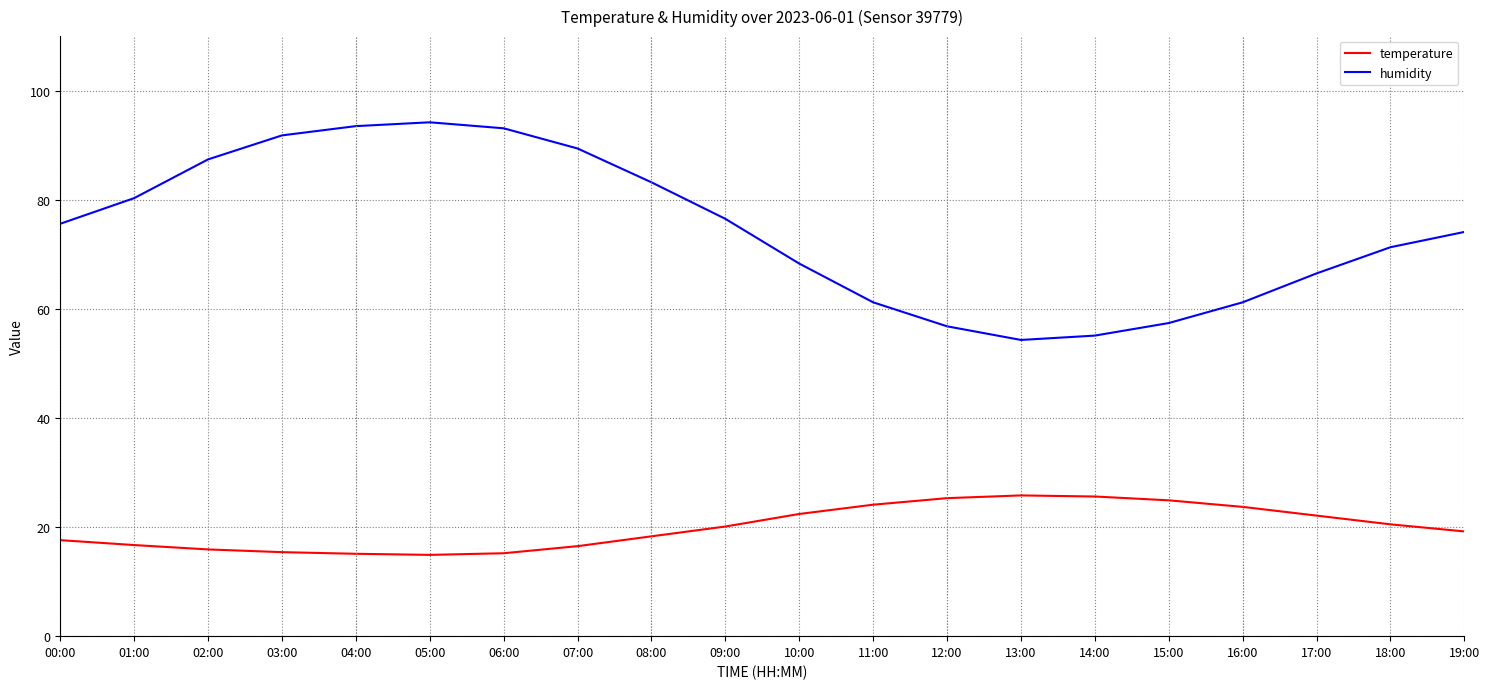

What is the sum of the humidity values at 05:00 and 09:00?

170.7